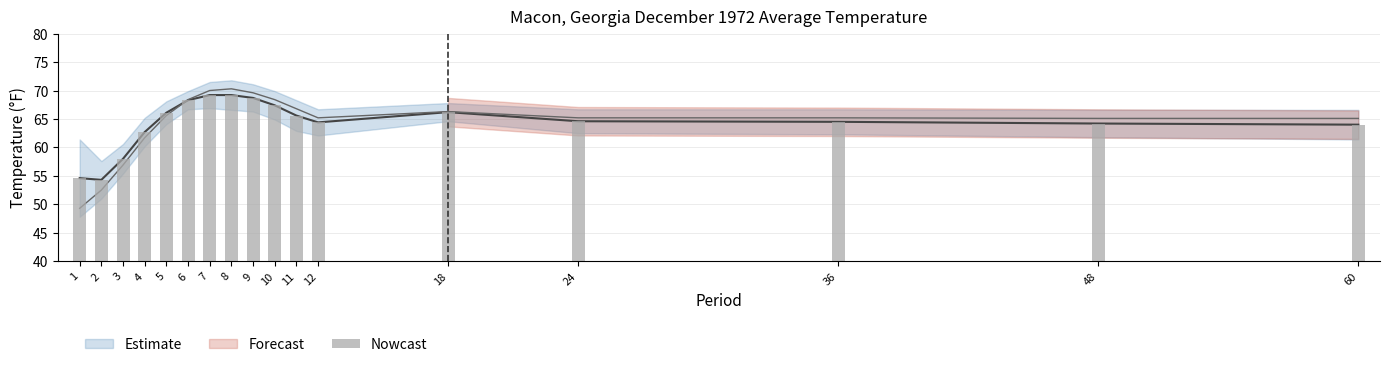

Is it true that the value at 60 is 36.5?

False